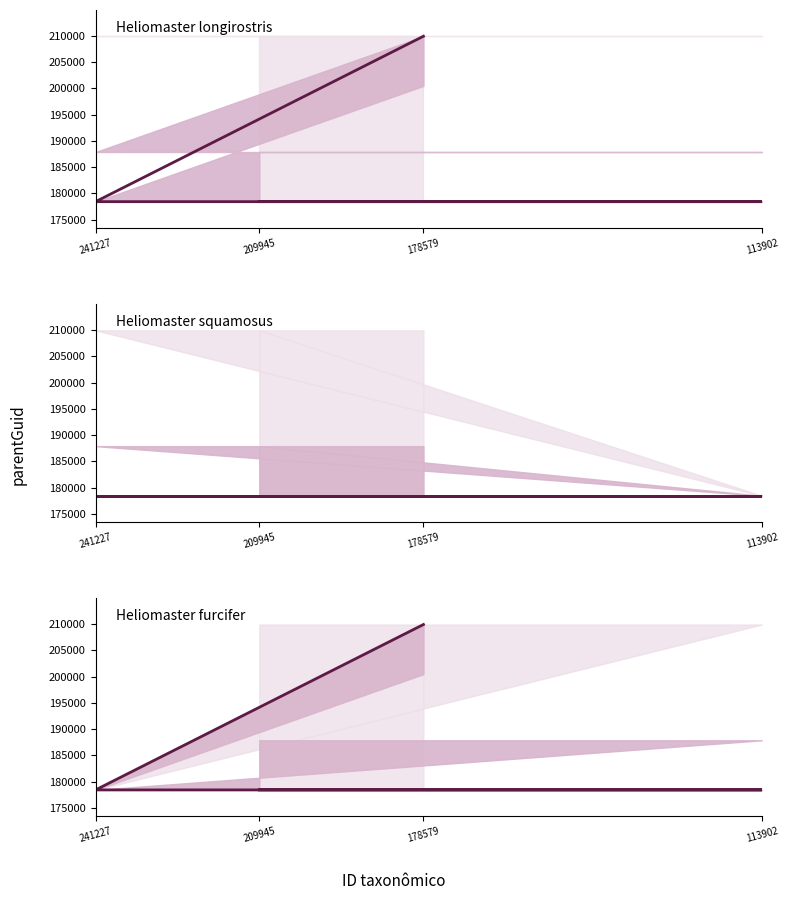

List the series in order of their peak value, highest first.

Heliomaster longirostris, Heliomaster furcifer, Heliomaster squamosus